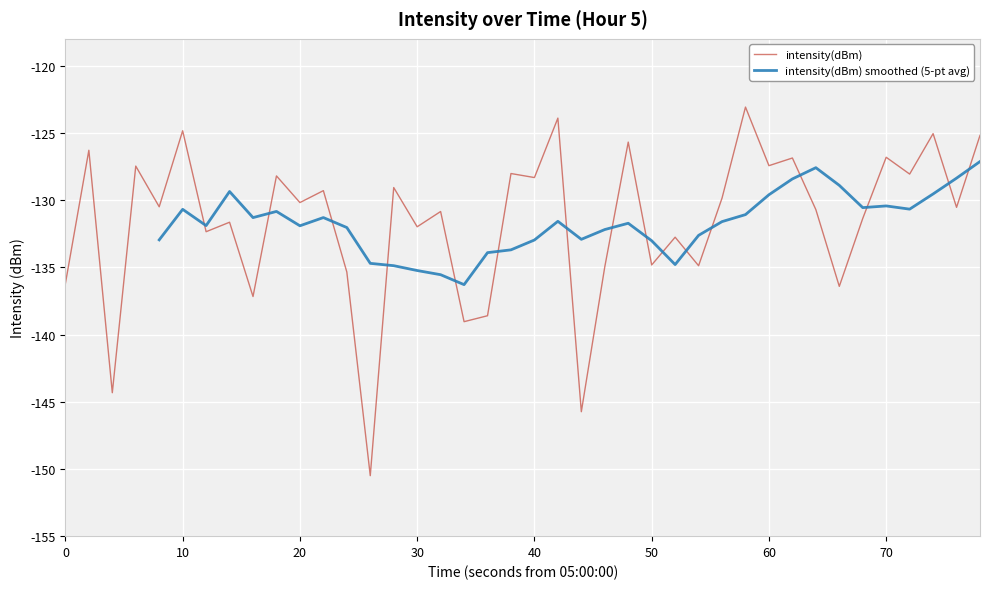

What is the difference between the maximum and minimum values?

27.4